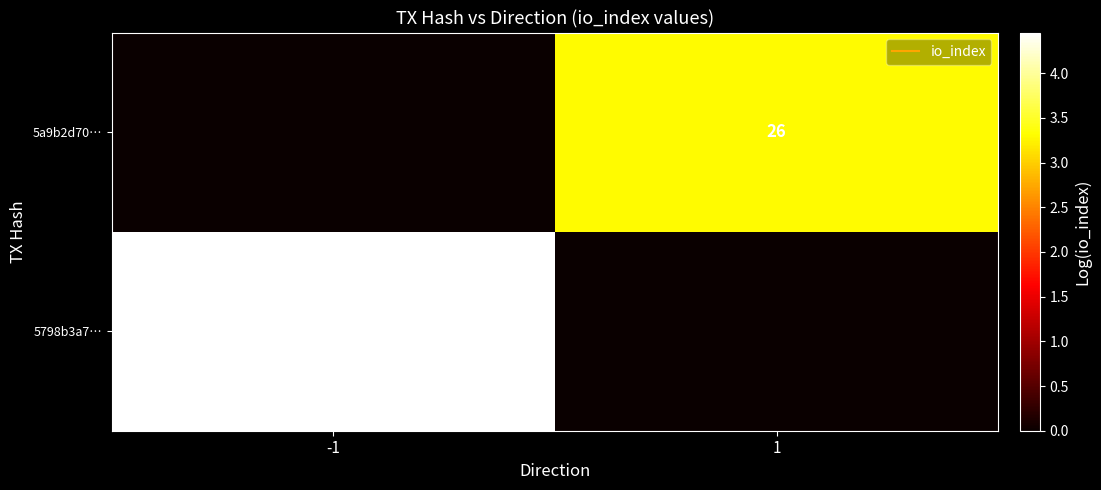

At which label is 5798b3a7… closest to 2?

1